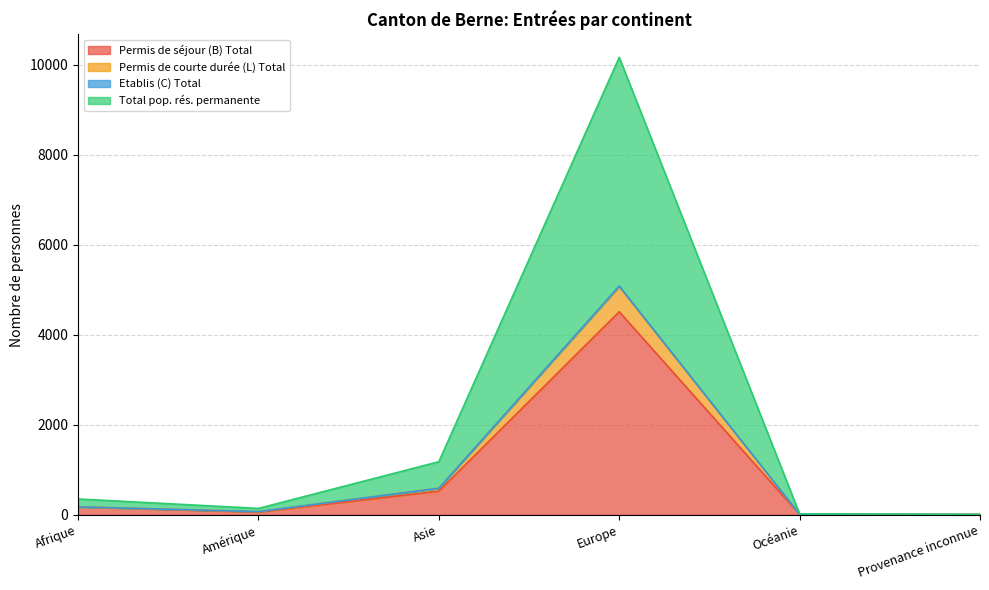

Is it true that Permis de séjour (B) Total equals 9 at Océanie?

True